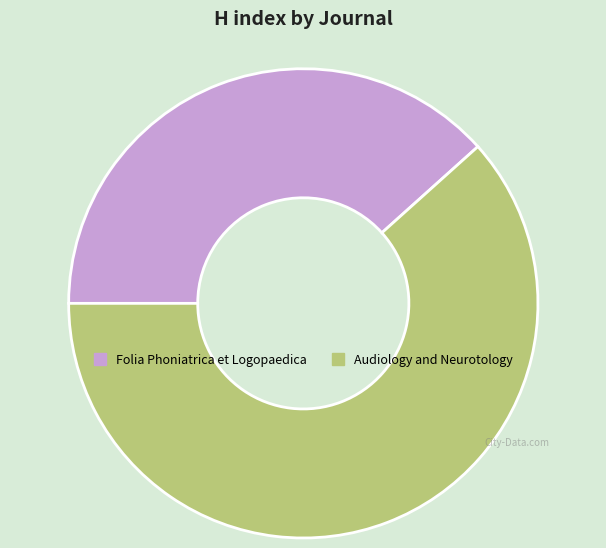

The Folia Phoniatrica et Logopaedica slice represents 38% of the pie. True or false?

True